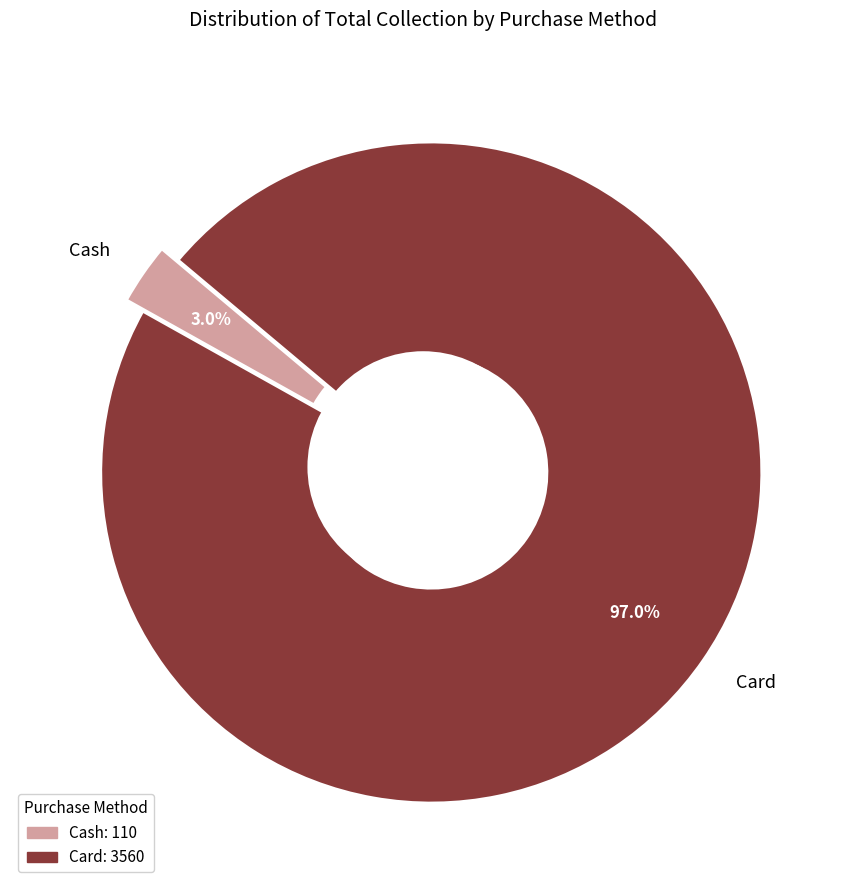

Does any single category account for the majority?

Yes